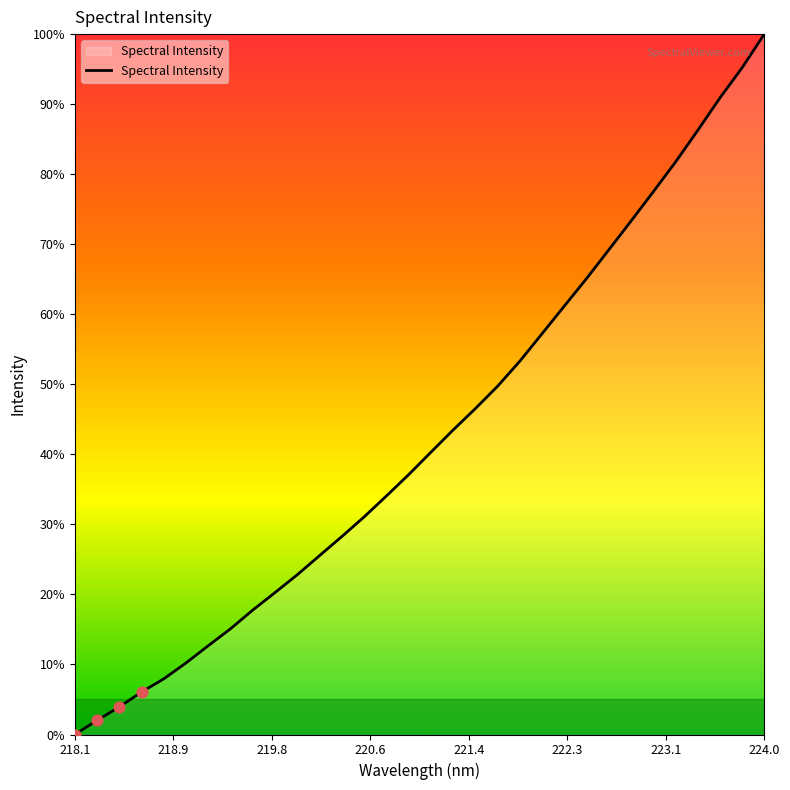

What is the greatest value displayed?

100.0